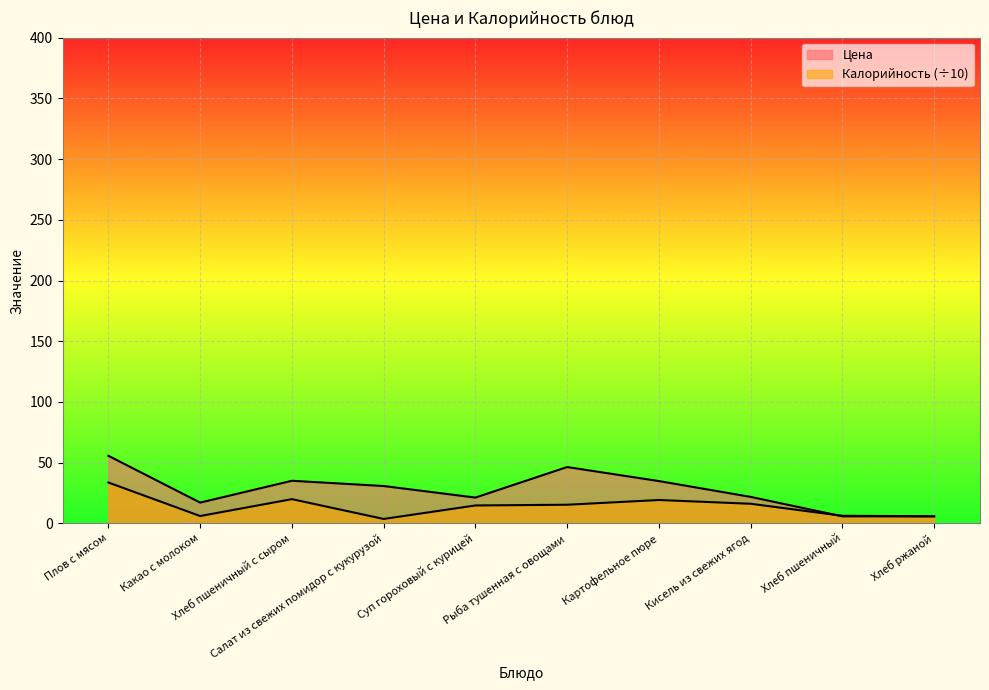

Reading left to right, what are all the values shown in this chart?

Цена: Плов с мясом=55.7	Какао с молоком=17.2	Хлеб пшеничный с сыром=35.1	Салат из свежих помидор с кукурузой=30.8	Суп гороховый с курицей=21.3	Рыба тушенная с овощами=46.4	Картофельное пюре=34.9	Кисель из свежих ягод=21.9	Хлеб пшеничный=5.8	Хлеб ржаной=5.8
Калорийность: Плов с мясом=33.7	Какао с молоком=6.1	Хлеб пшеничный с сыром=20.0	Салат из свежих помидор с кукурузой=3.7	Суп гороховый с курицей=14.8	Рыба тушенная с овощами=15.4	Картофельное пюре=19.3	Кисель из свежих ягод=16.2	Хлеб пшеничный=6.3	Хлеб ржаной=5.9